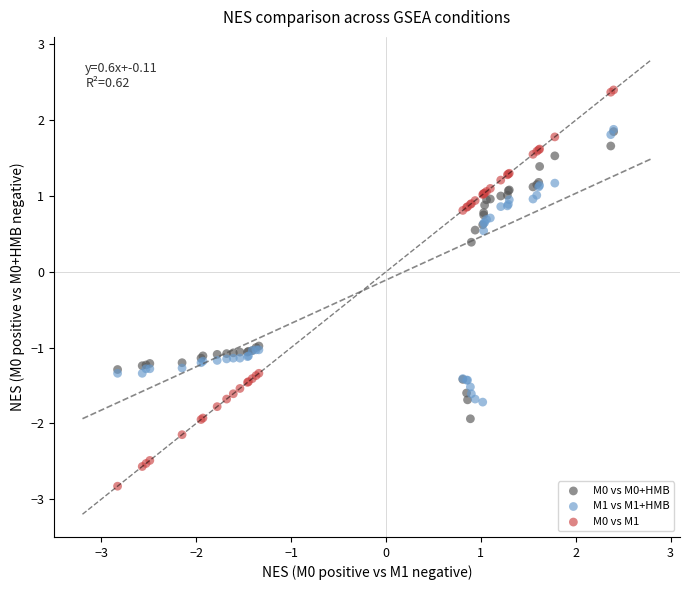

In the M0 vs M0+HMB series, what Y value is closest to 0?

0.4